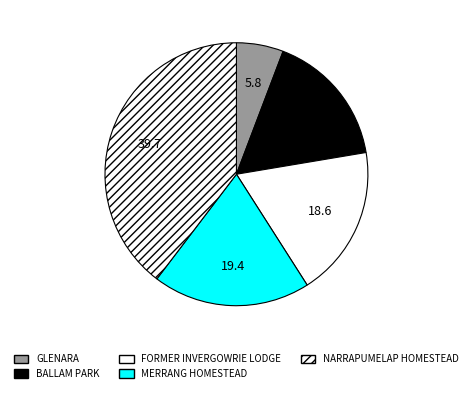

How many segments does this pie chart have?

5